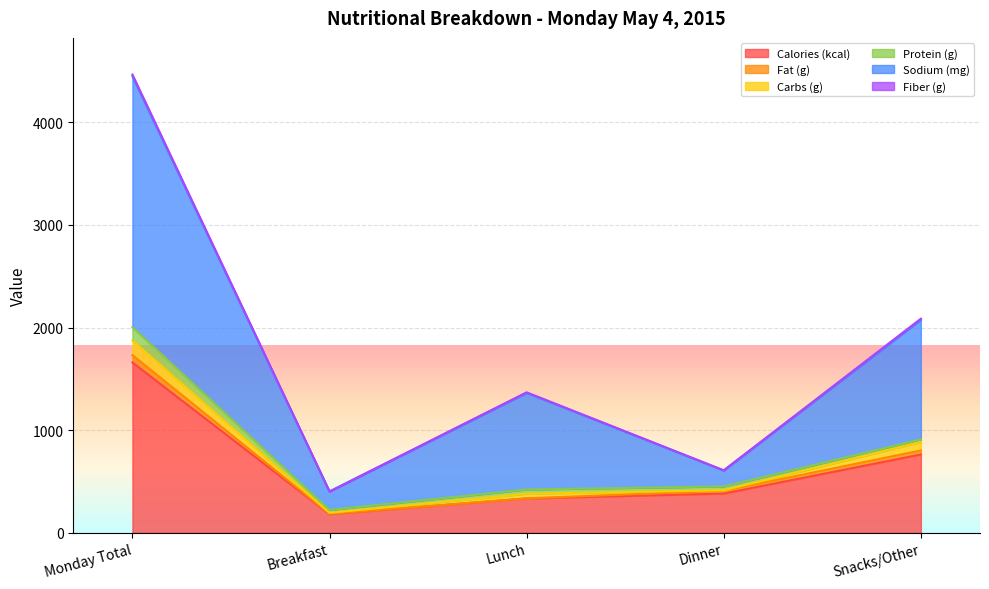

Which category has the highest value in the Calories (kcal) series?

Monday Total